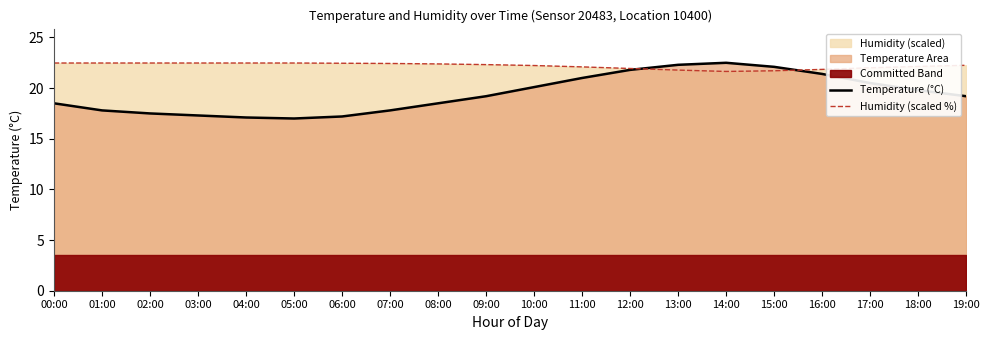

Between 11:00 and 06:00, which is larger?

11:00